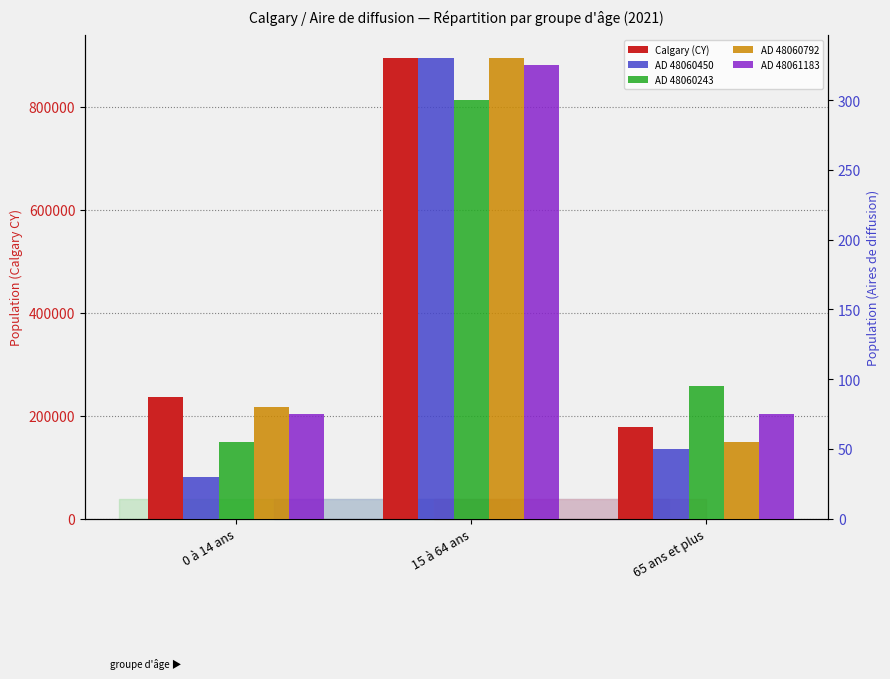

Reading left to right, what are all the values shown in this chart?

Calgary (CY): 235855	893525	177405
AD 48060450: 30	330	50
AD 48060243: 55	300	95
AD 48060792: 80	330	55
AD 48061183: 75	325	75